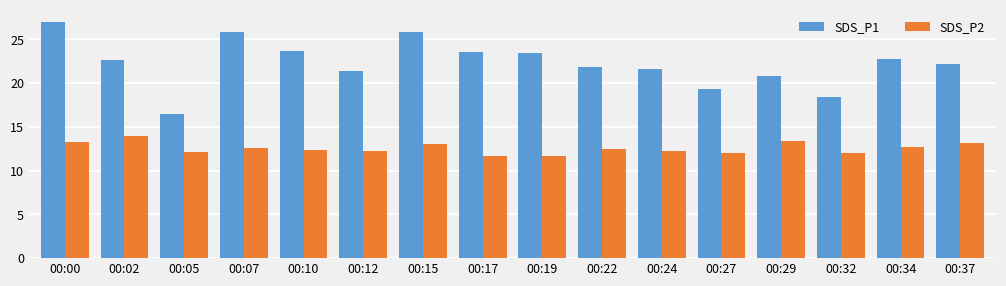

What is the total value across all series at 00:05?

28.6